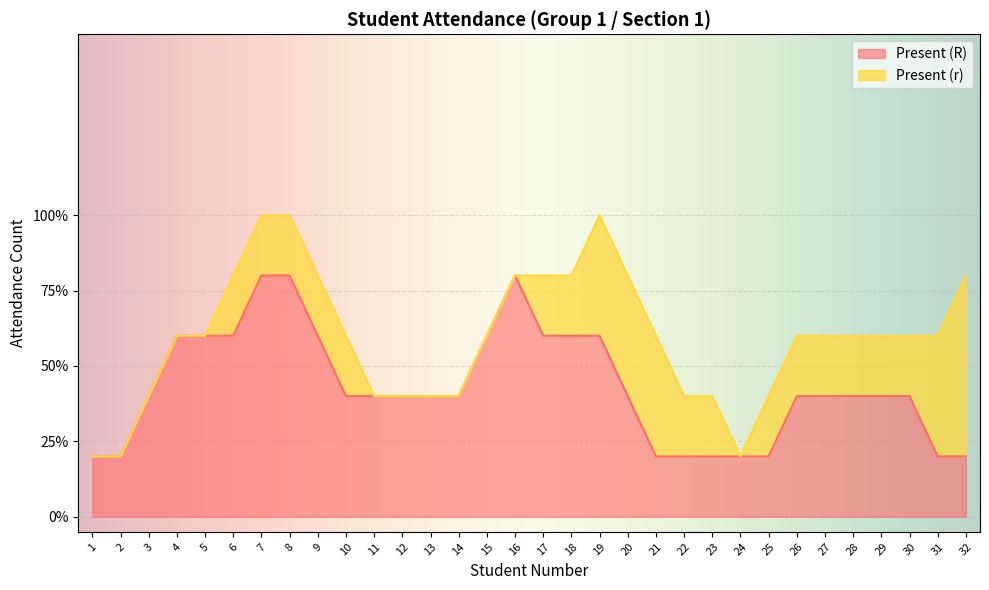

What is the maximum value shown in the chart?

1